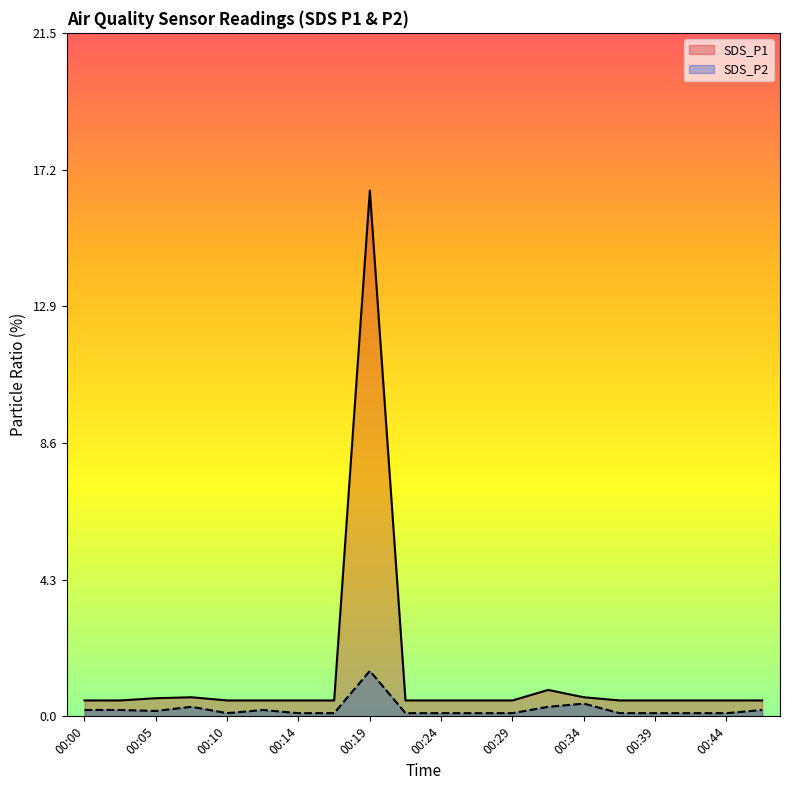

How many interior local peaks does the SDS_P1 series have?

3